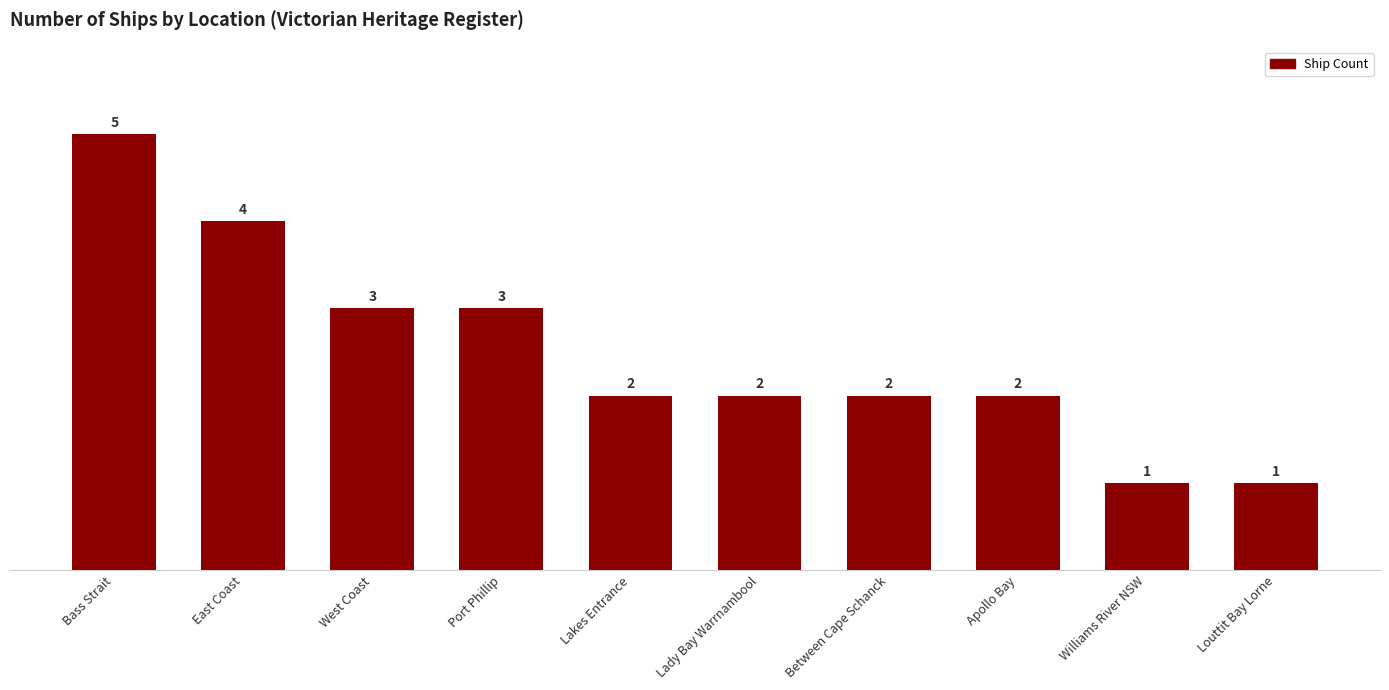

Does the chart contain any negative values?

No